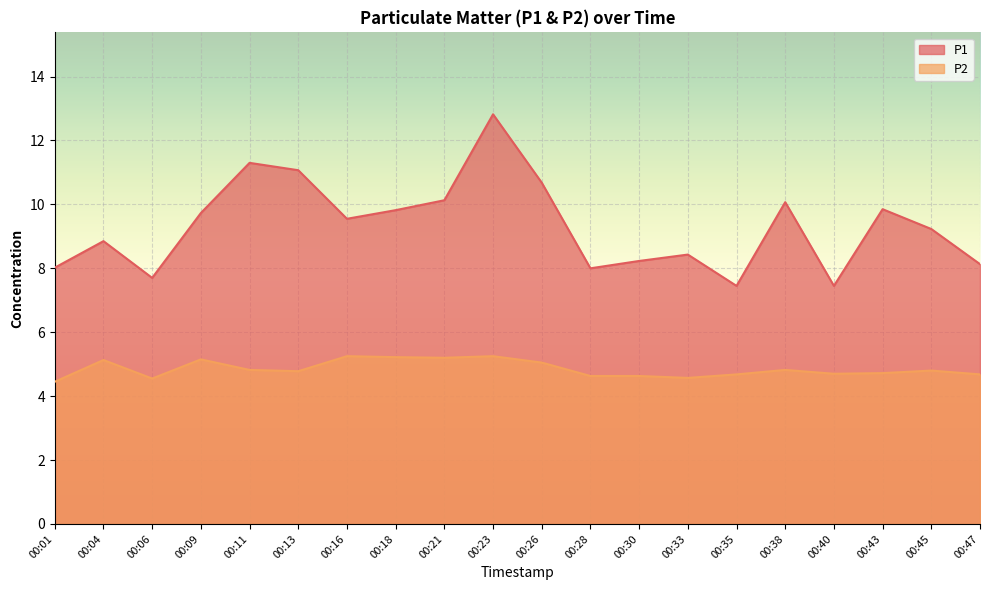

How many interior local valleys does the P2 series have?

5